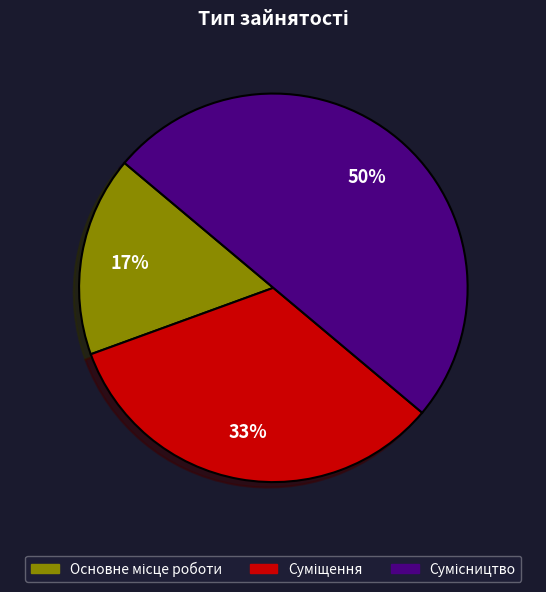

To the nearest percent, what is the difference between the largest and smallest slice percentages?

33%